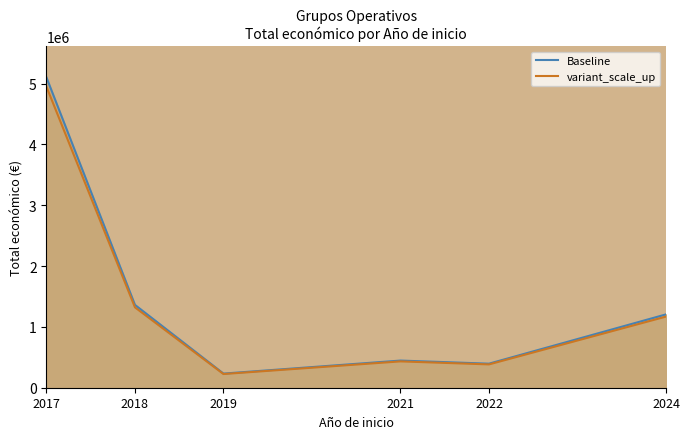

Which category has the highest value across all series?

2017